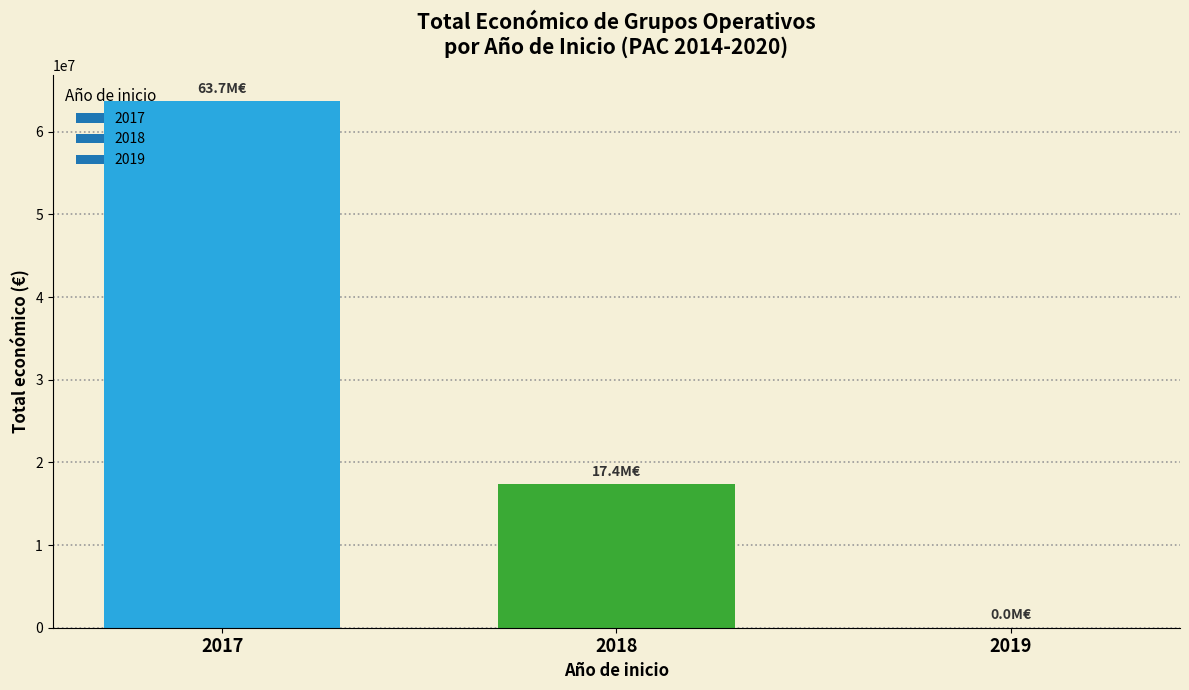

What is the sum of all values?

81029396